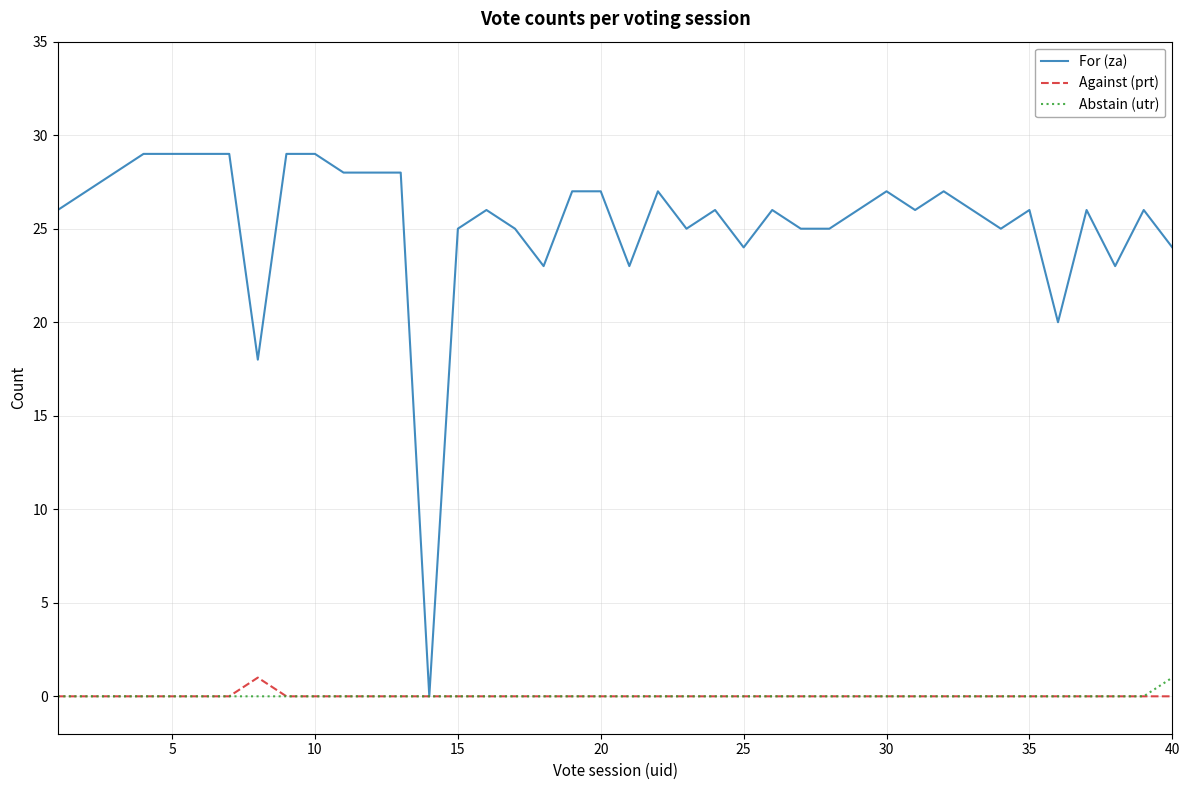

What is the sum of all For (za) values?

1013